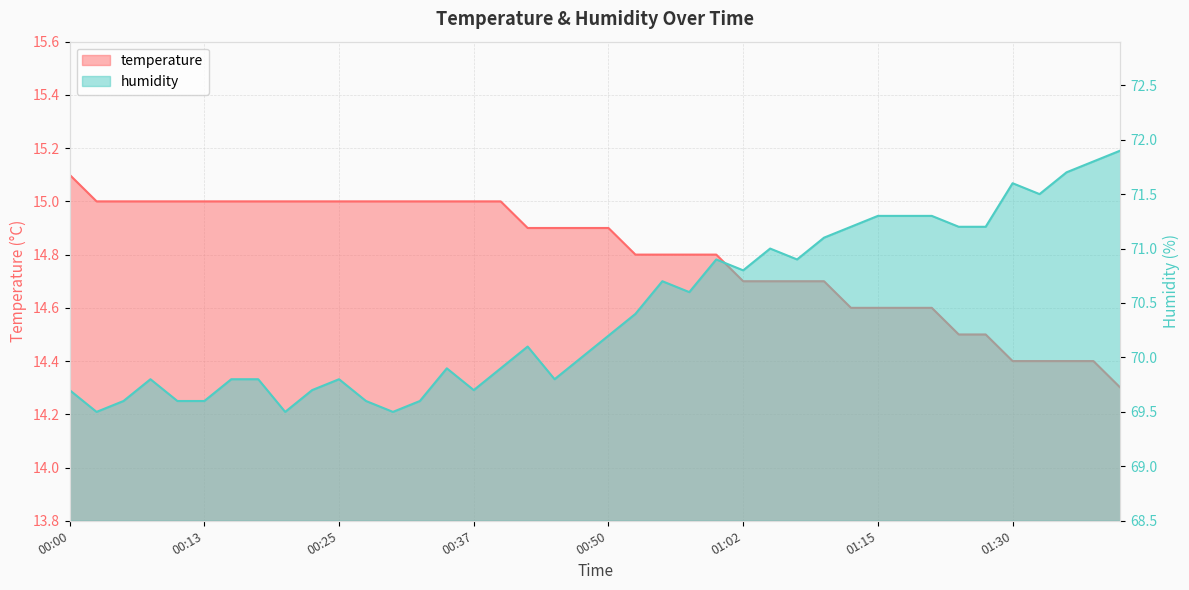

What is the maximum value shown in the chart?

71.9